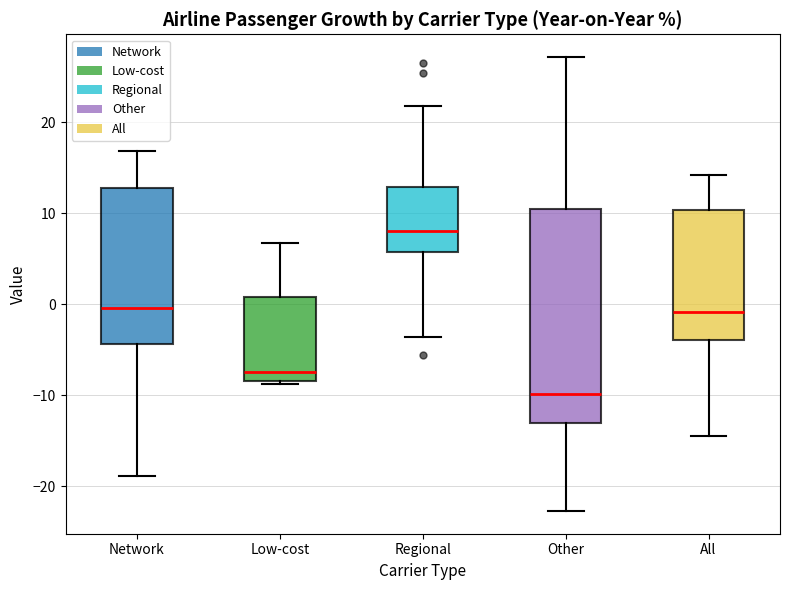

Which box's median line is the lowest?

Other